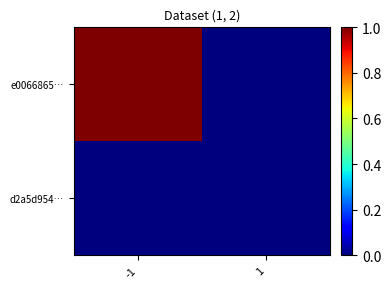

Which category has the highest value across all series?

-1